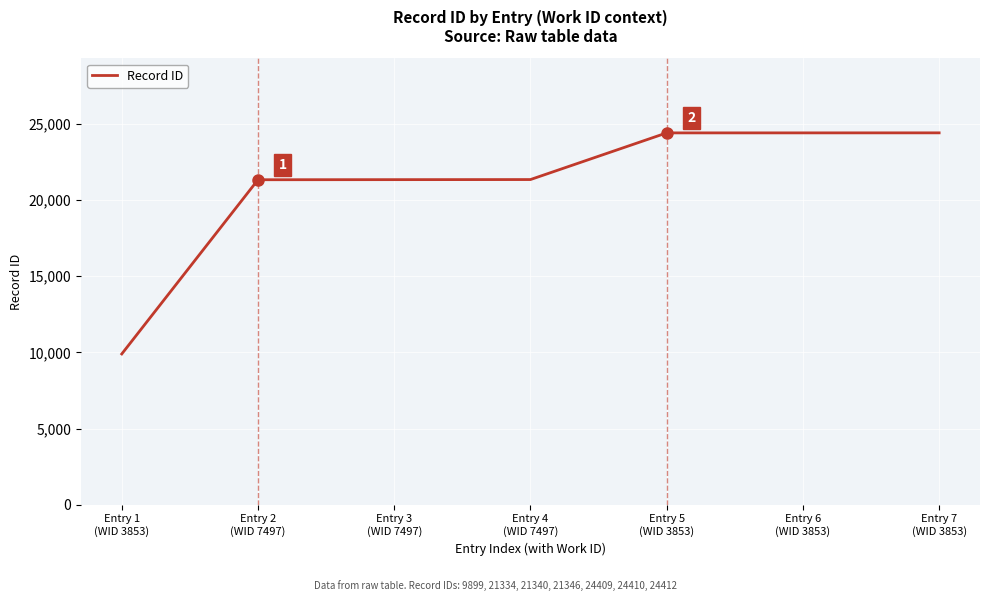

True or false: the data shows 24410 at Entry 6
(WID 3853).

True